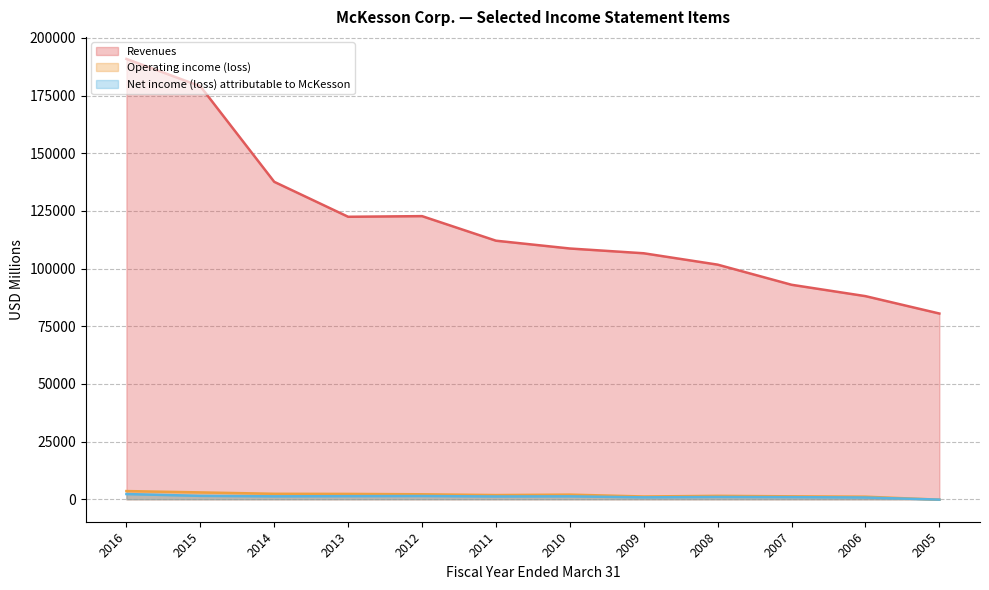

Reading right to left, transcribe all the data shown in this chart.

Revenues: 80515	88050	92977	101703	106632	108702	112084	122734	122455	137609	179045	190884
Operating income (loss): -191	1114	1264	1478	1196	2008	1821	2149	2315	2367	2968	3545
Net income (loss) attributable to McKesson: -157	751	913	990	823	1263	1202	1403	1338	1263	1476	2258